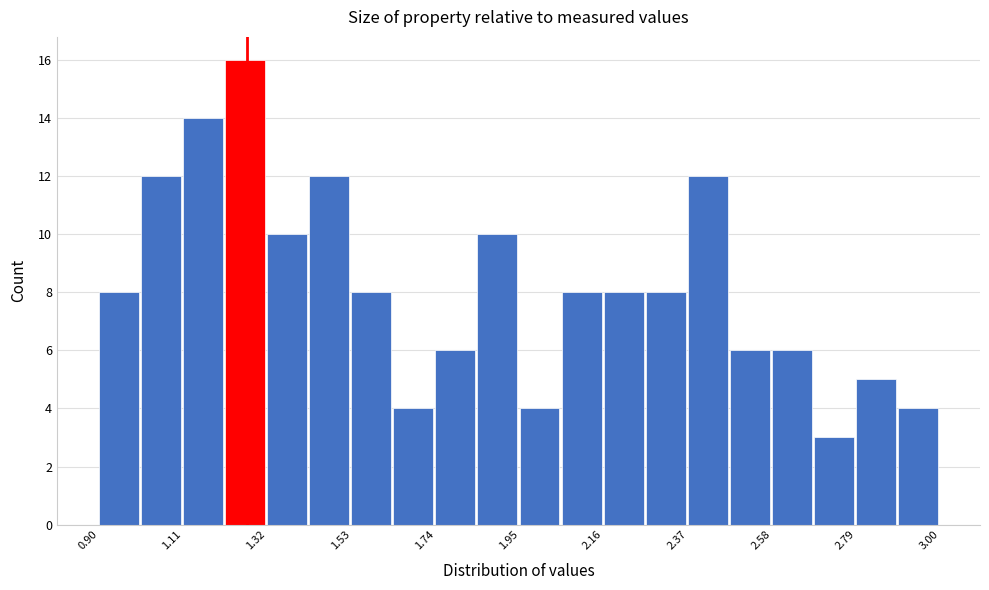

Read against the x-axis, roughly where is the centre of the tallest bar?

1.25